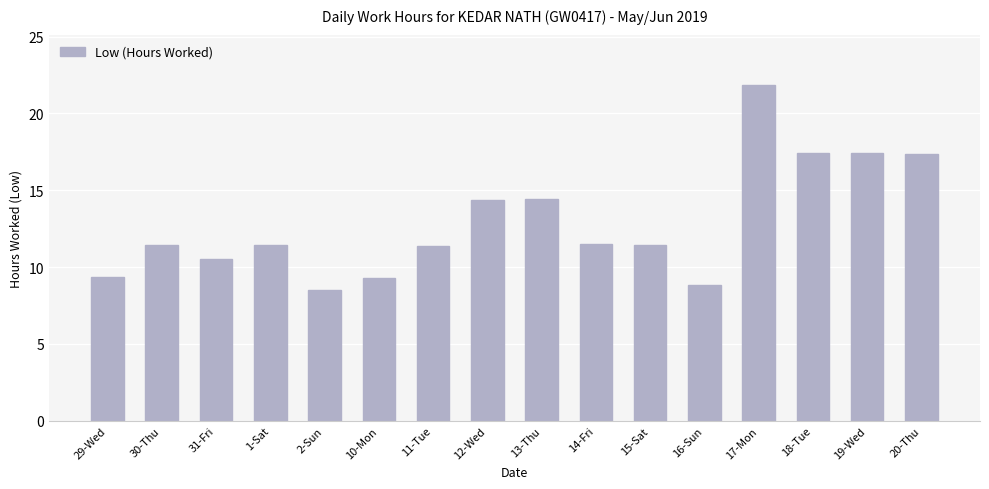

What is the sum of the values at 18-Tue and 14-Fri?

28.9